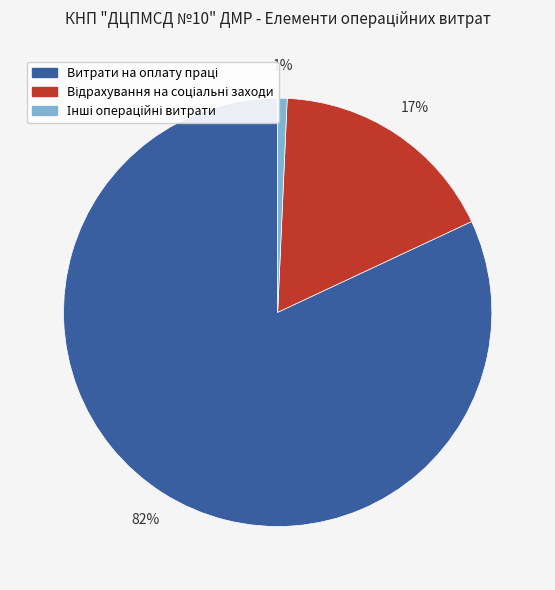

To the nearest percent, what is the difference between the largest and smallest slice percentages?

81%